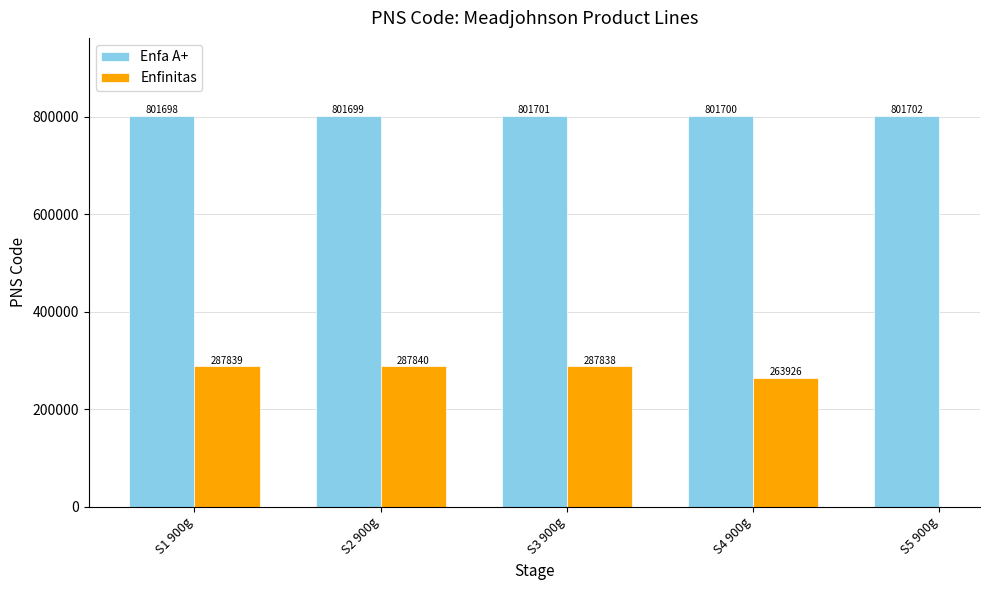

At which label does the data first exceed 801700?

S3 900g